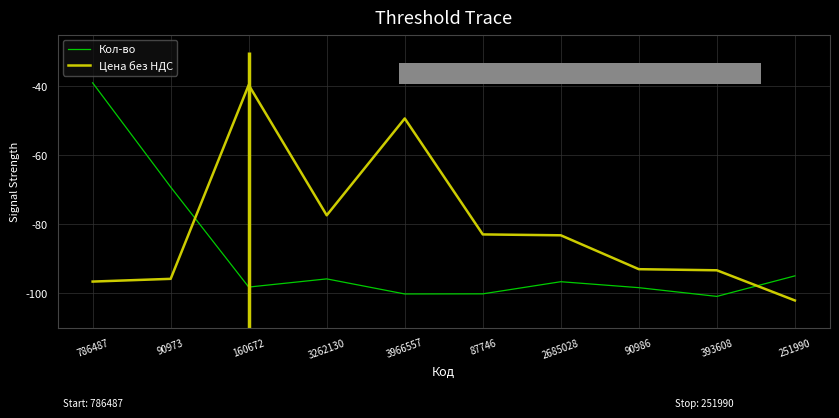

Rank the series at 160672 from highest to lowest value.

Цена без НДС, Кол-во